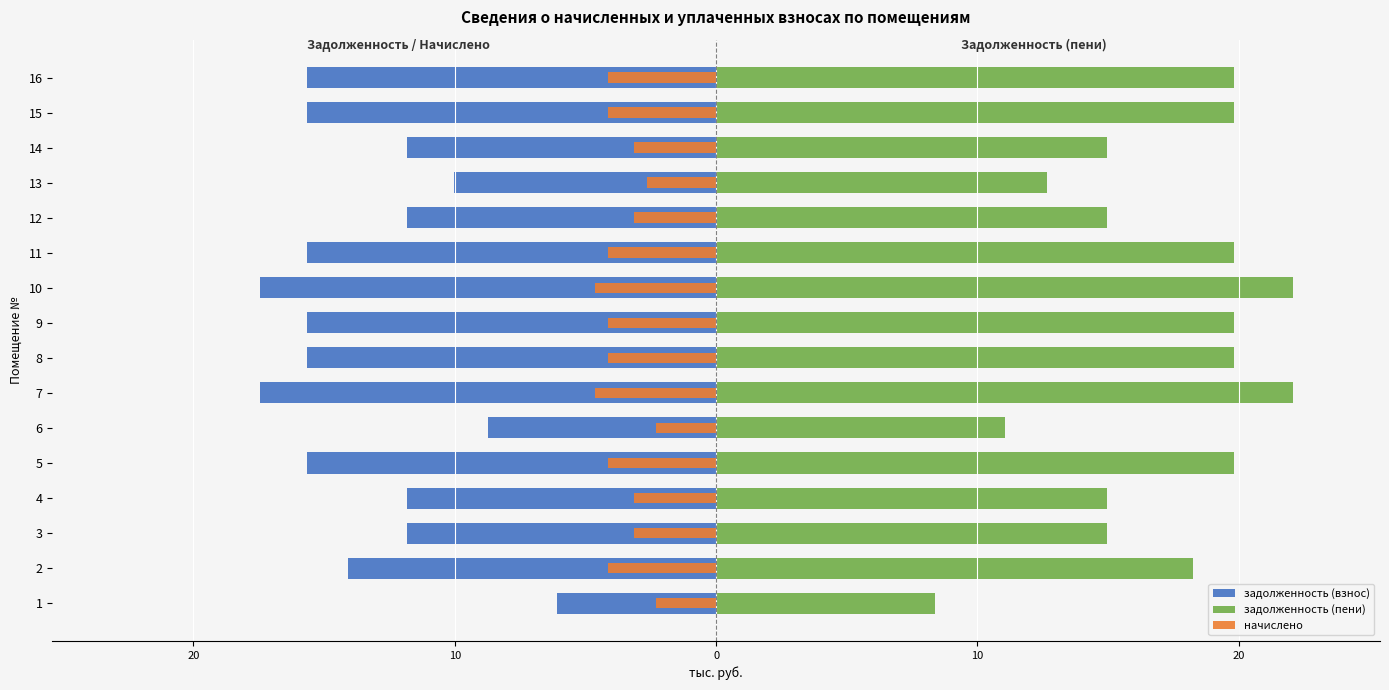

What is the value of the начислено bar at the 15th from the left?

-4.2